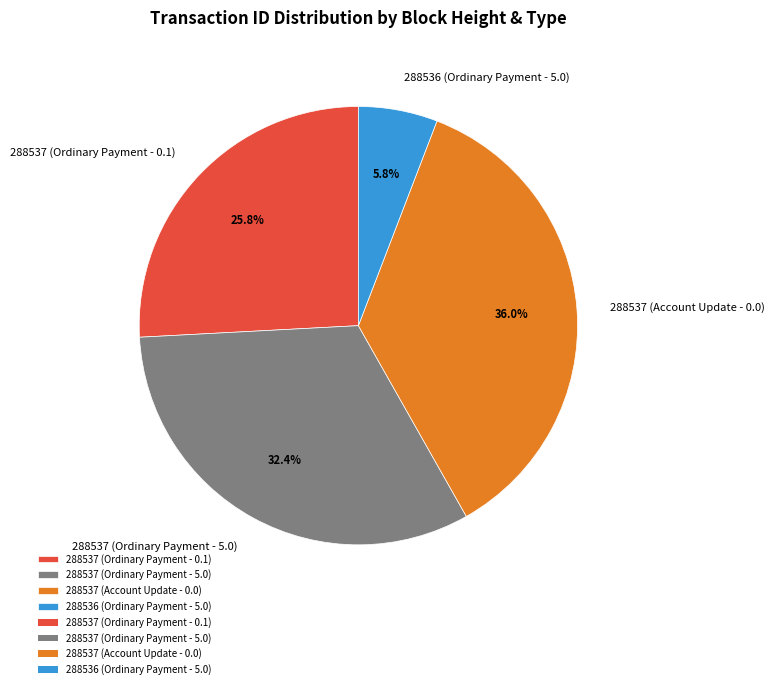

To the nearest percent, what is the combined percentage of 288536 (Ordinary Payment - 5.0) and 288537 (Account Update - 0.0)?

42%